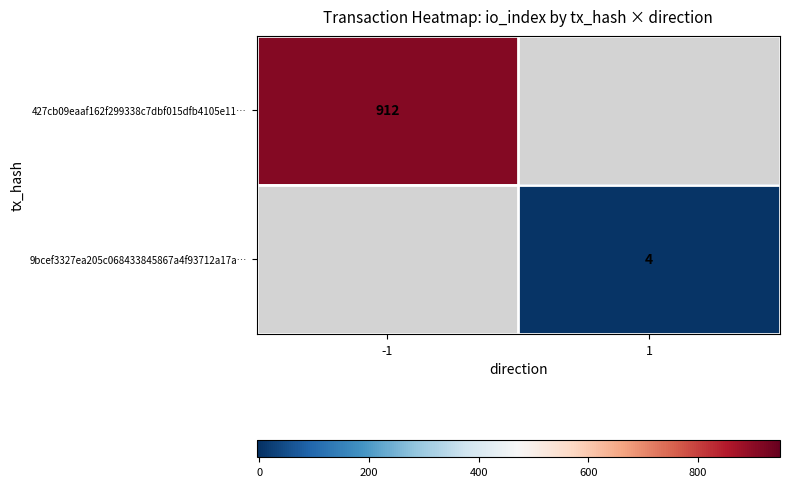

Is it true that 9bcef3327ea205c068433845867a4f93712a17a… equals 4 at 1?

True